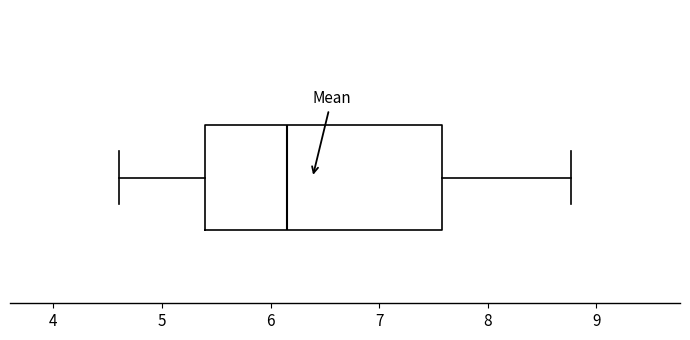

Transcribe this box plot: give where the median line is, the range the box spans, and where the two whiskers end, as read against the x-axis. The values are not printed on the chart, so give them approximately, as read against the axis.

median 6.2, box 5.4 to 7.6, whiskers 4.6 to 8.8